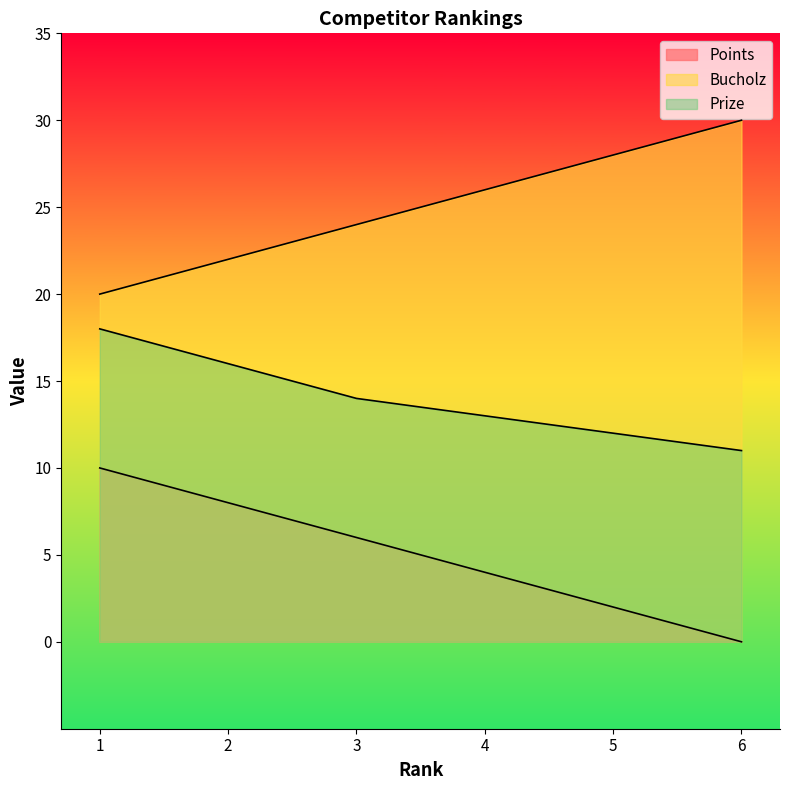

What is the greatest value displayed?

30